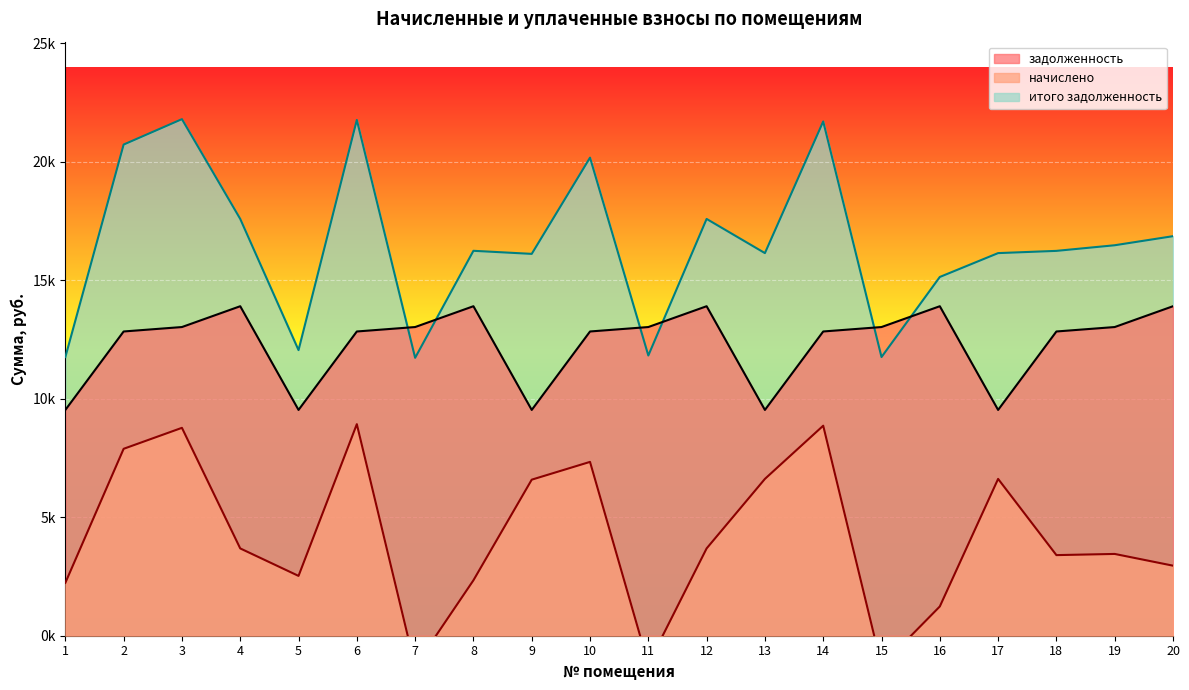

The value of итого задолженность at 20 is 16859.2. True or false?

True